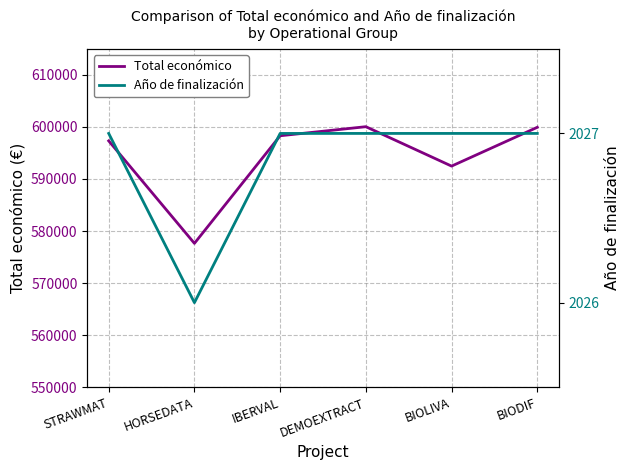

What is the highest value of the Total económico series?

600043